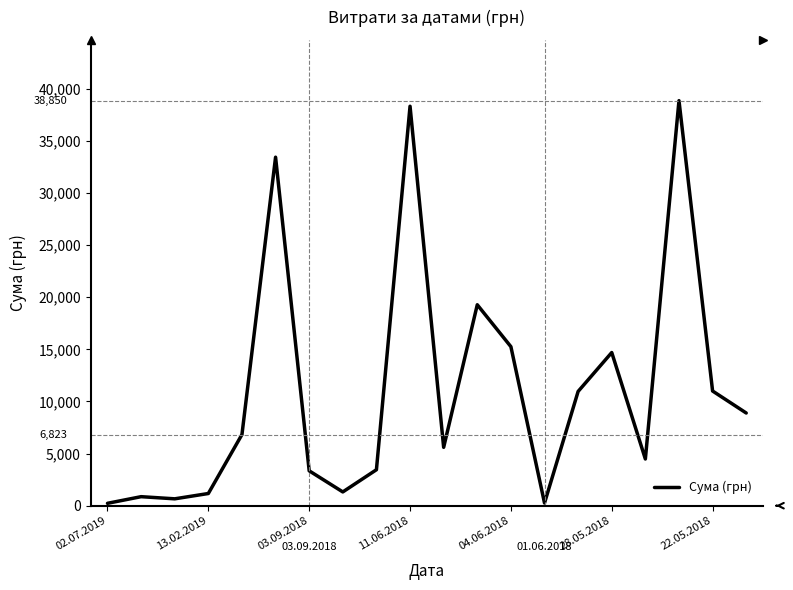

What is the maximum value shown in the chart?

38850.0